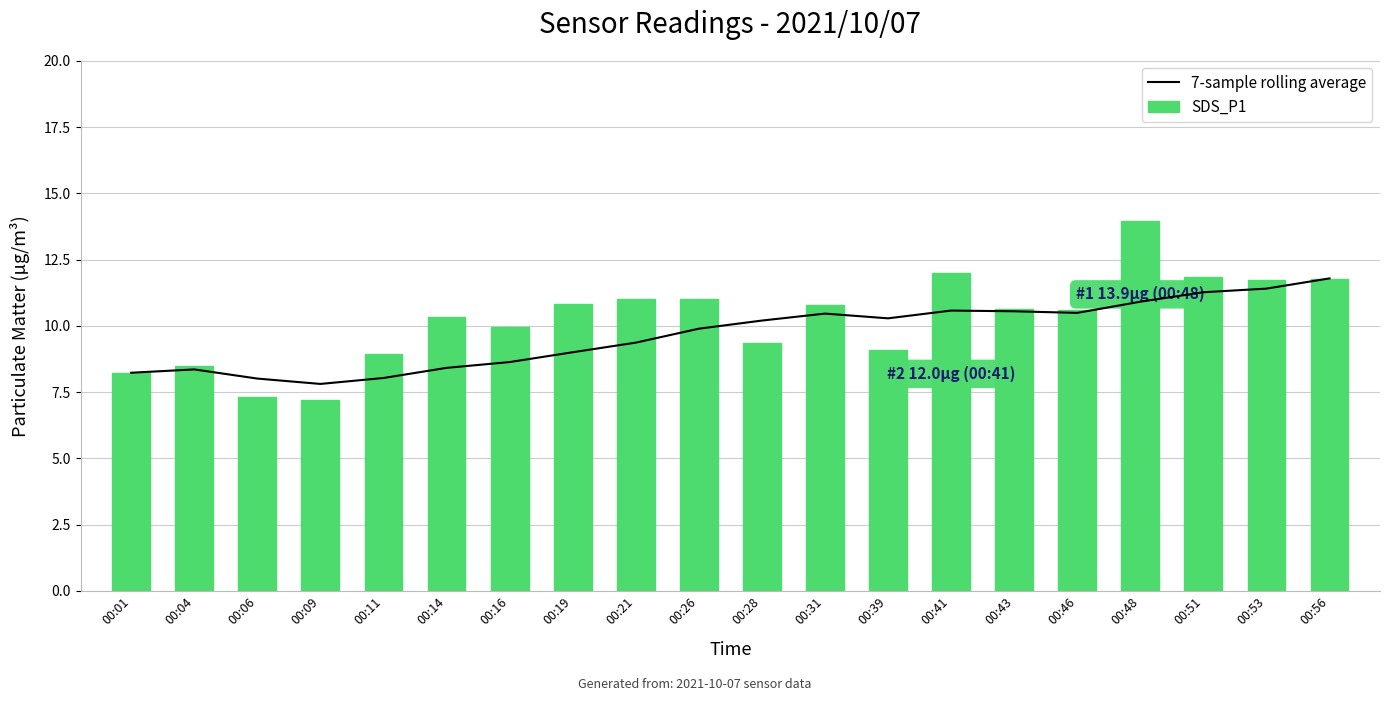

Rank the series by their average value, from lowest to highest.

7-sample rolling average, SDS_P1